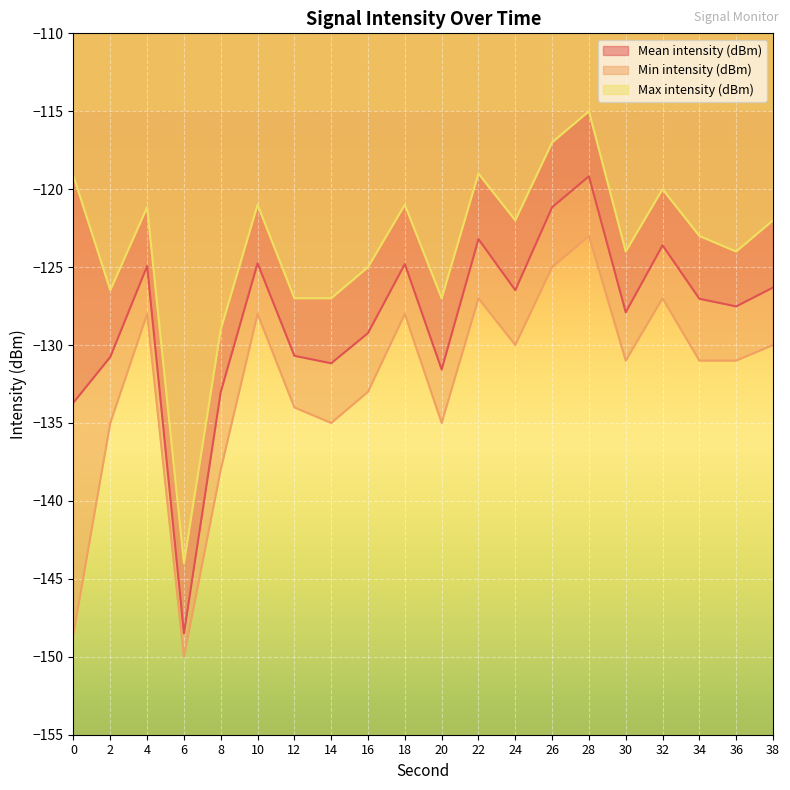

Reading left to right, extract all data points from this chart.

Mean intensity (dBm): 0=-133.7	2=-130.8	4=-124.9	6=-148.5	8=-133.0	10=-124.8	12=-130.7	14=-131.2	16=-129.2	18=-124.8	20=-131.6	22=-123.2	24=-126.5	26=-121.2	28=-119.2	30=-127.9	32=-123.6	34=-127.0	36=-127.5	38=-126.3
Min intensity (dBm): 0=-148.5	2=-135.0	4=-128.0	6=-150.0	8=-138.0	10=-128.0	12=-134.0	14=-135.0	16=-133.0	18=-128.0	20=-135.0	22=-127.0	24=-130.0	26=-125.0	28=-123.0	30=-131.0	32=-127.0	34=-131.0	36=-131.0	38=-130.0
Max intensity (dBm): 0=-119.2	2=-126.5	4=-121.2	6=-144.0	8=-129.0	10=-121.0	12=-127.0	14=-127.0	16=-125.0	18=-121.0	20=-127.0	22=-119.0	24=-122.0	26=-117.0	28=-115.0	30=-124.0	32=-120.0	34=-123.0	36=-124.0	38=-122.0